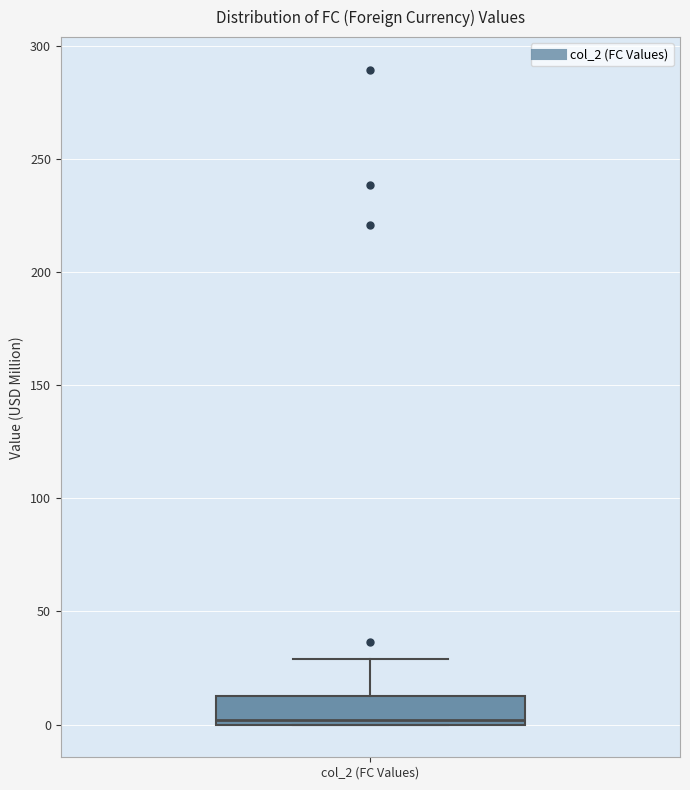

Where is the upper edge of the box for col_2 (FC Values) on the y-axis? The values are not printed on the chart, so give them approximately, as read against the axis.

10